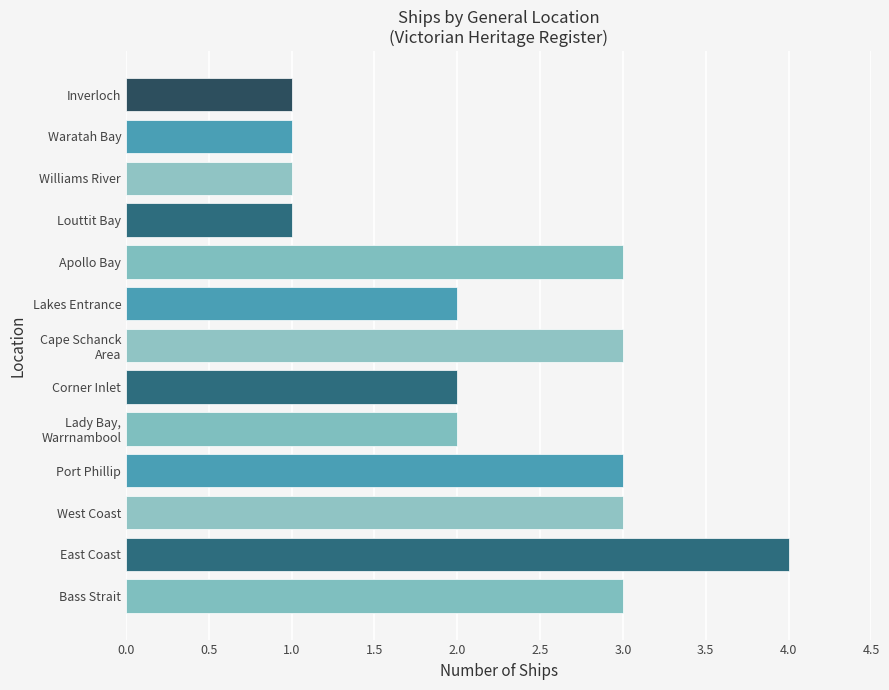

Which category has the highest value across all series?

East Coast